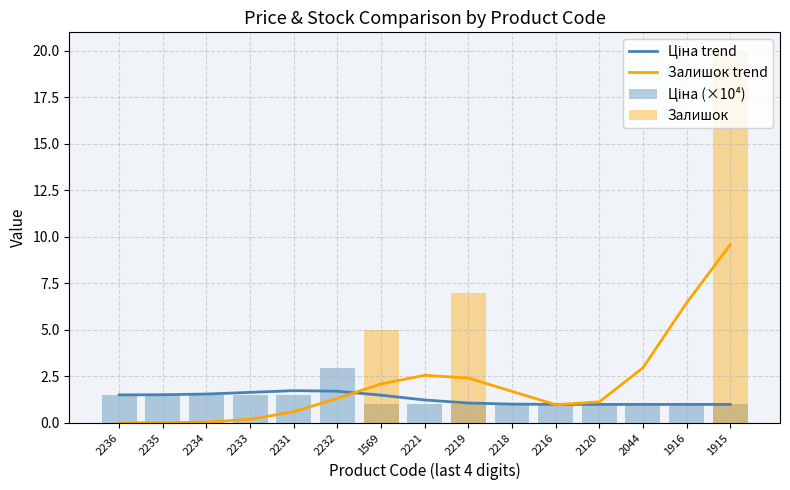

What is the value of the Ціна (×10⁴) bar at the 12th from the left?

1.0